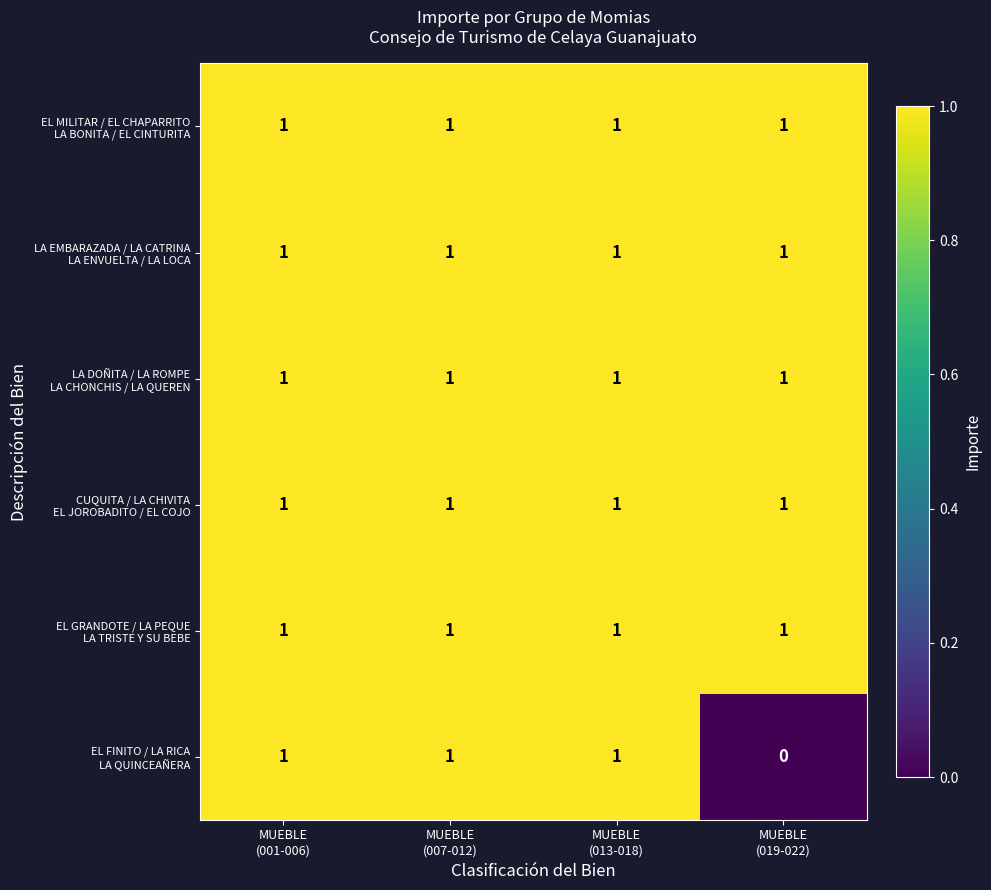

At how many categories does at least one series exceed 0?

4